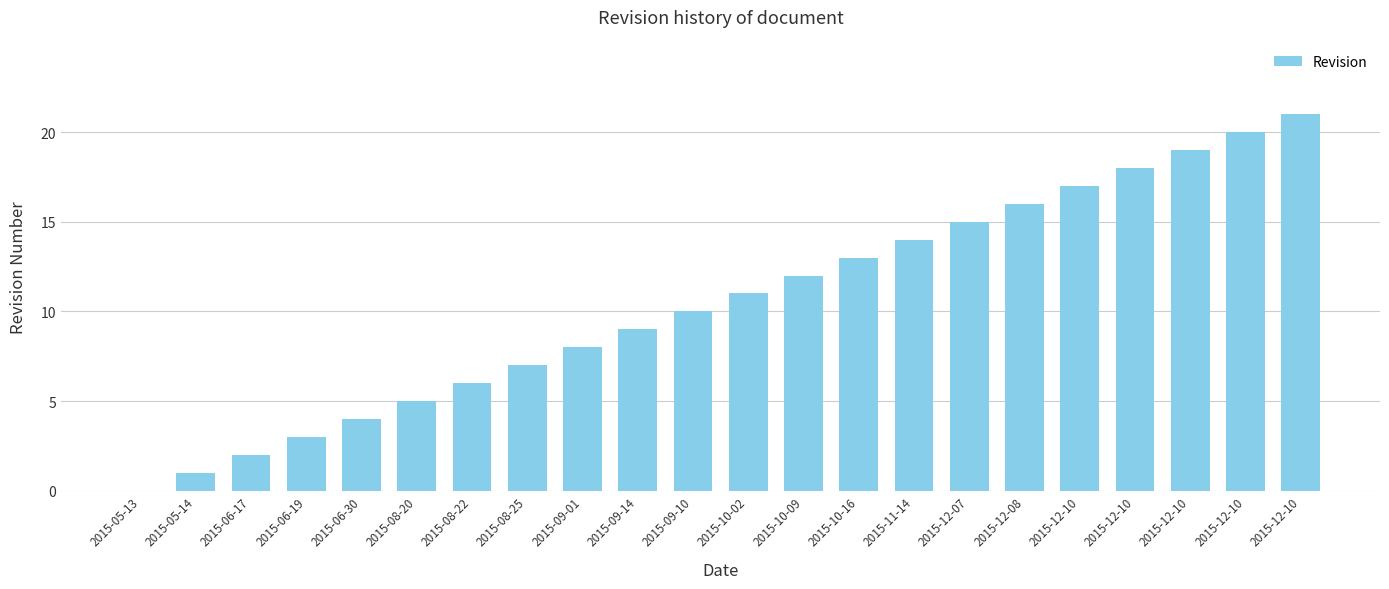

List the labels in order of value, largest first.

2015-12-10, 2015-12-10, 2015-12-10, 2015-12-10, 2015-12-10, 2015-12-08, 2015-12-07, 2015-11-14, 2015-10-16, 2015-10-09, 2015-10-02, 2015-09-10, 2015-09-14, 2015-09-01, 2015-08-25, 2015-08-22, 2015-08-20, 2015-06-30, 2015-06-19, 2015-06-17, 2015-05-14, 2015-05-13